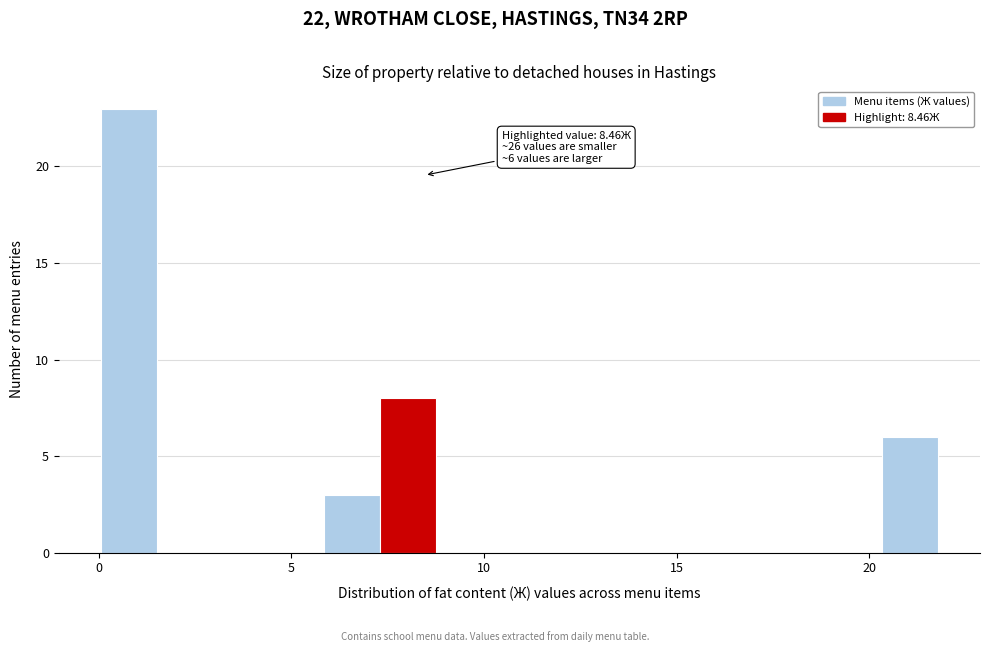

Around what value on the x-axis is the tallest bar? Give the approximate position of its centre, as read against the axis.

1.0